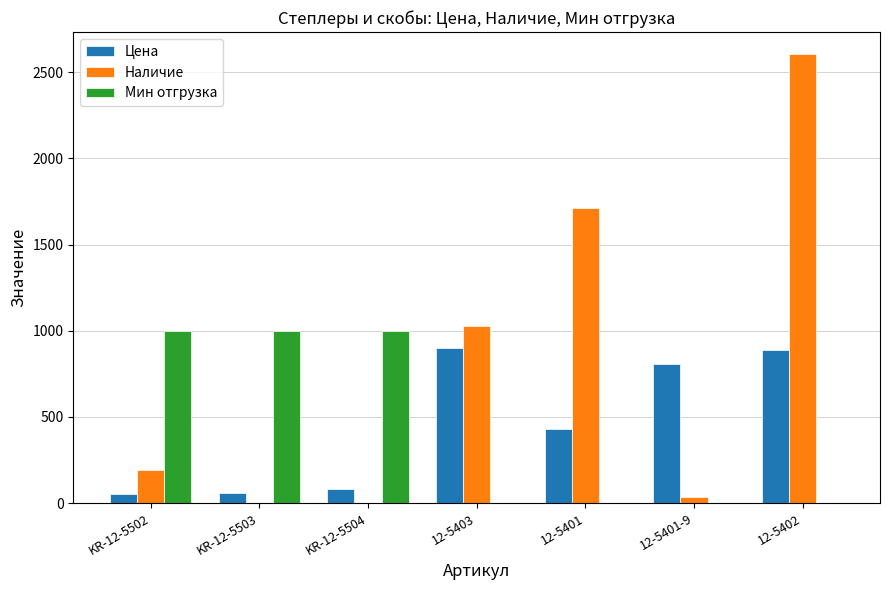

Count the number of data series in this chart.

3